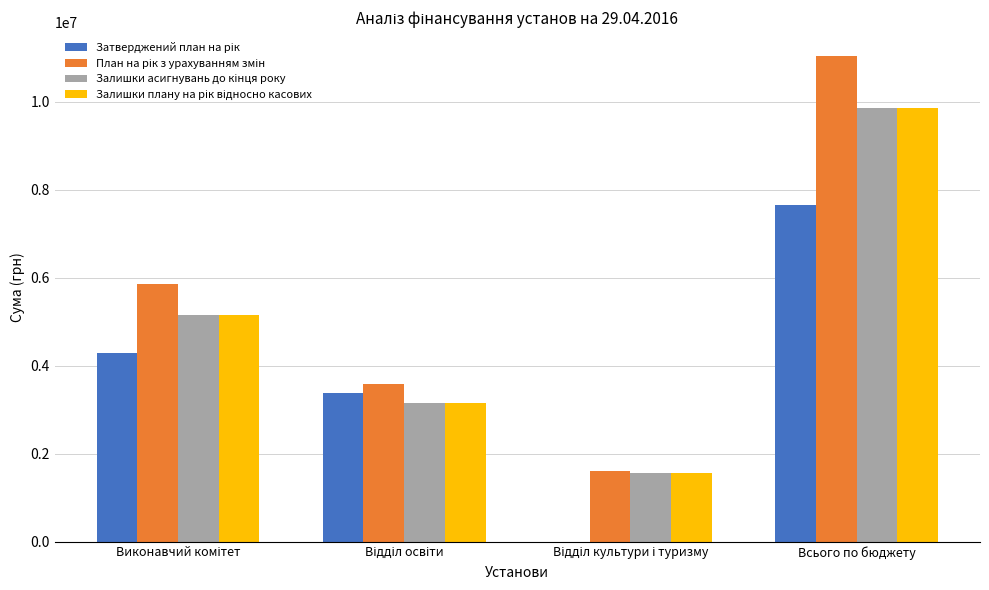

What is the total value across all series at Всього по бюджету?

38431344.1